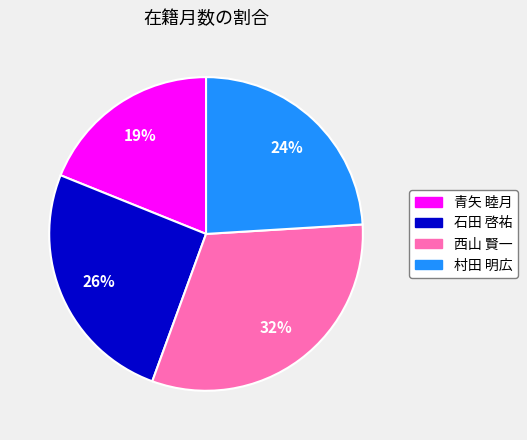

Count the number of slices in the pie.

4